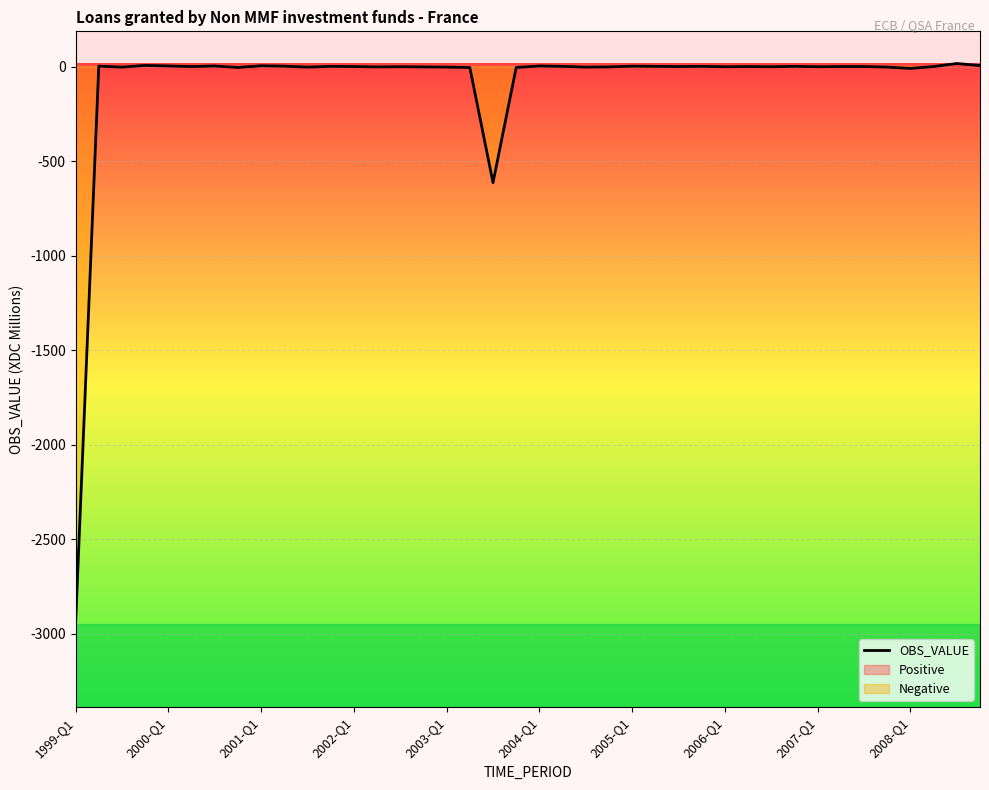

Which category has the lowest value in the OBS_VALUE series?

1999-Q1